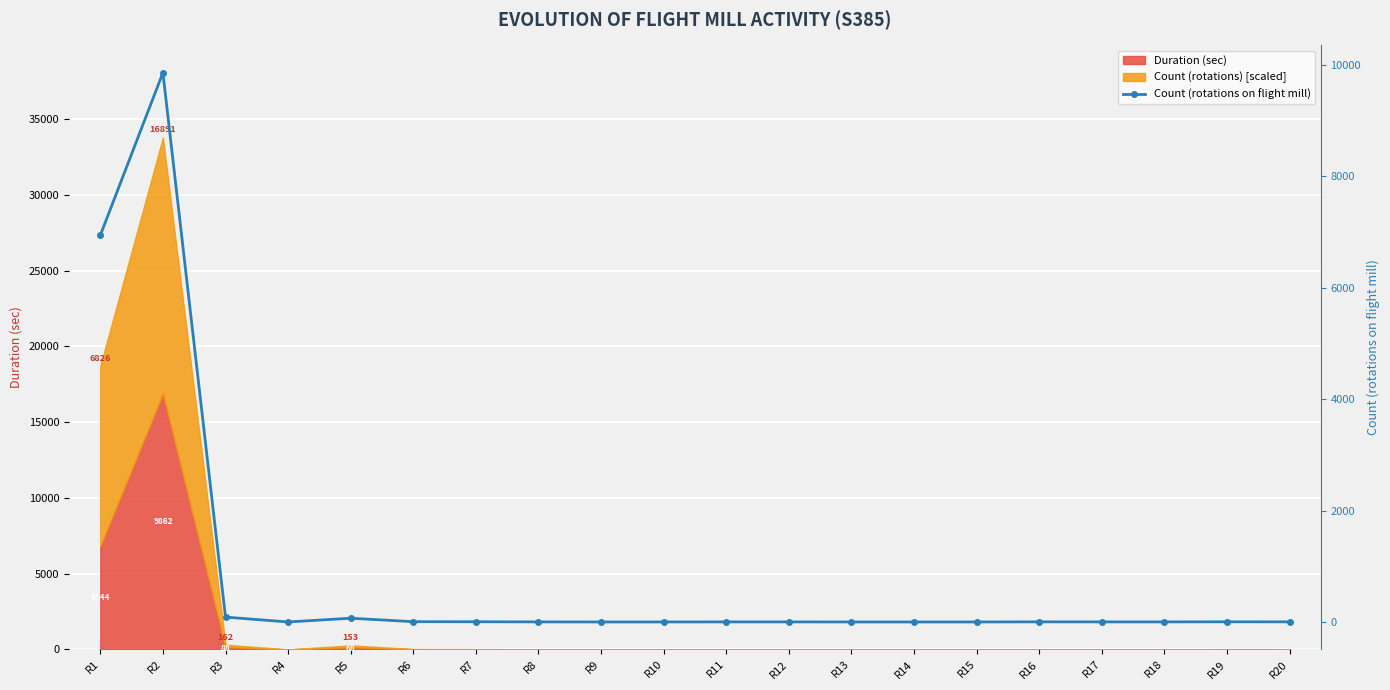

What is the change in value from R8 to R19?

+2